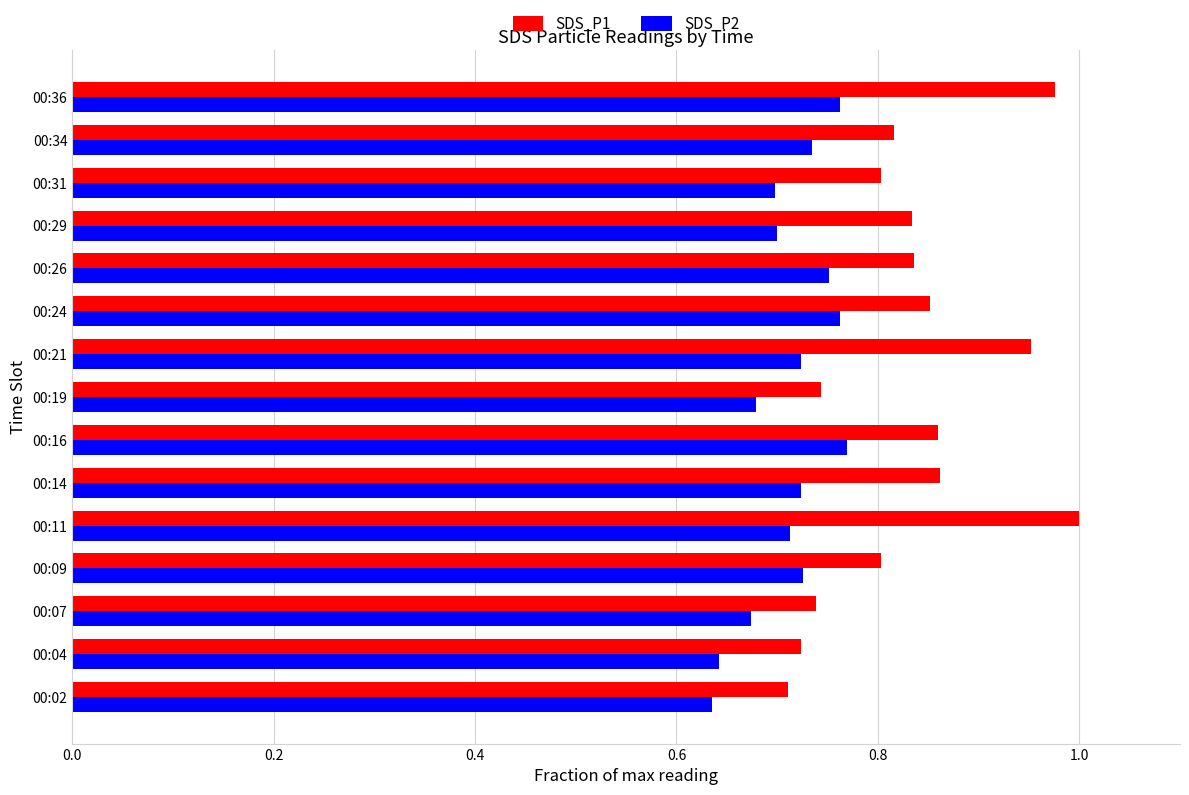

What is the sum of all SDS_P2 values?

10.7